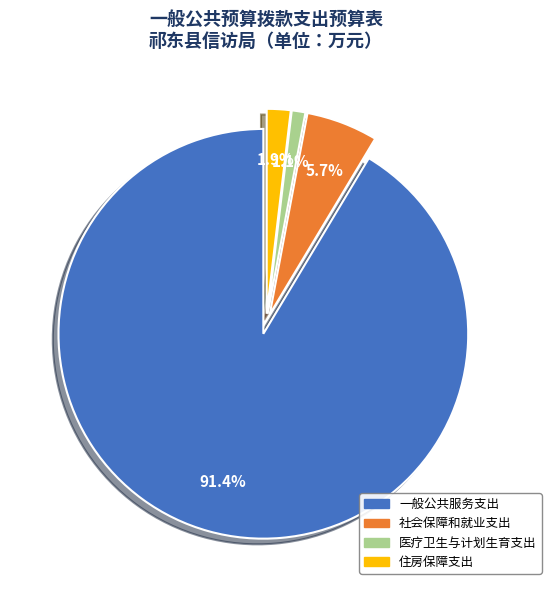

To the nearest percent, what is the combined percentage of 住房保障支出 and 社会保障和就业支出?

8%